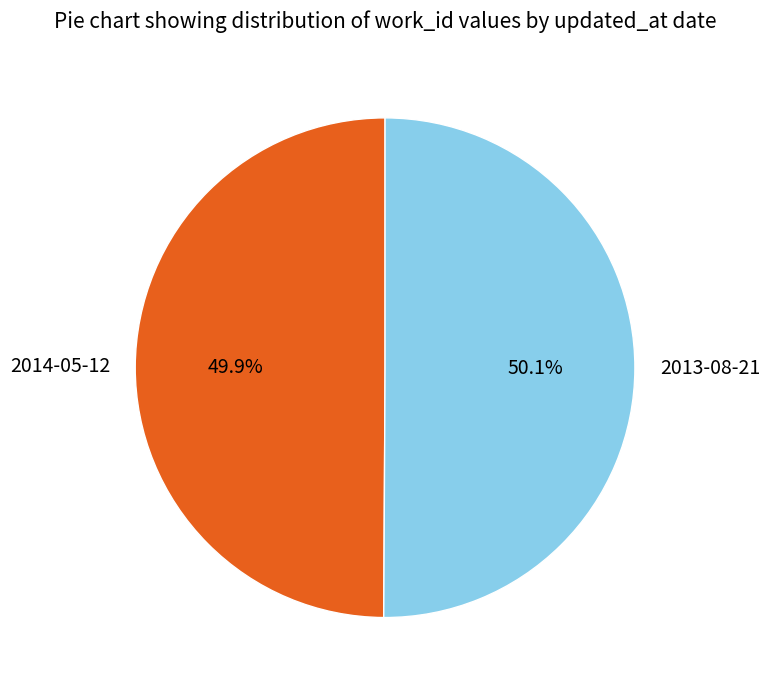

Is there a majority slice in this chart?

Yes